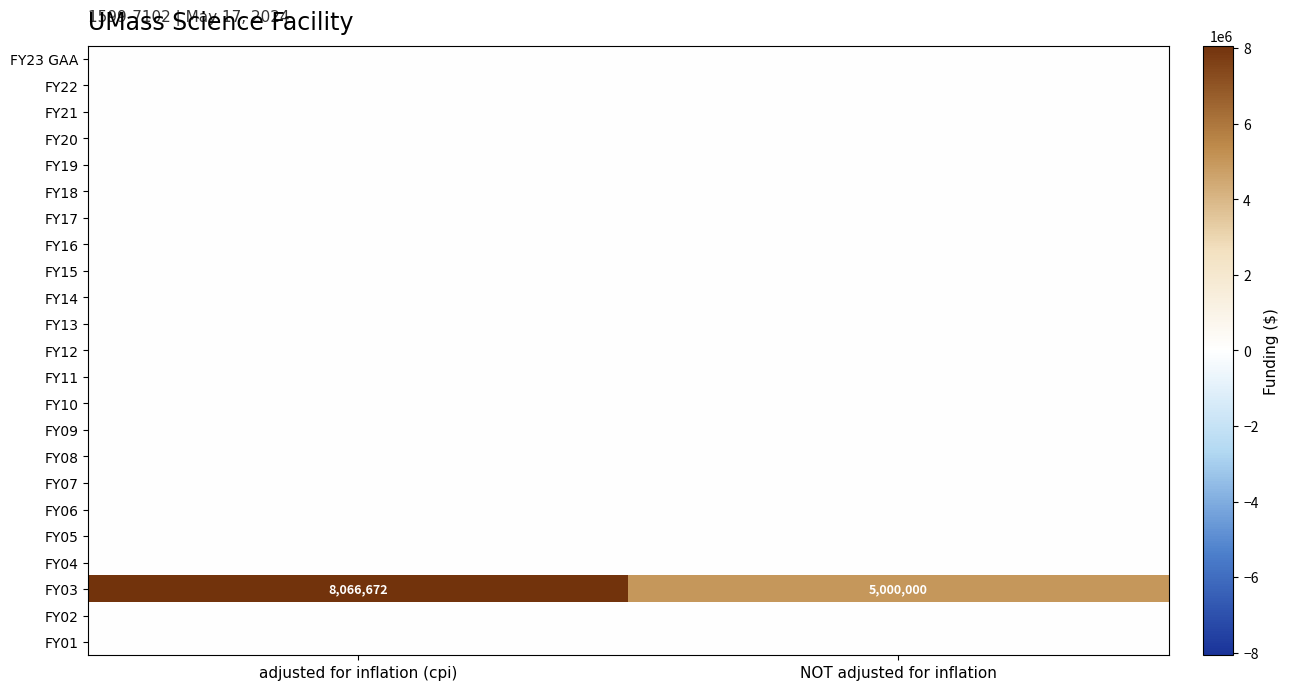

Rank the categories by FY03 value from lowest to highest.

NOT adjusted for inflation, adjusted for inflation (cpi)